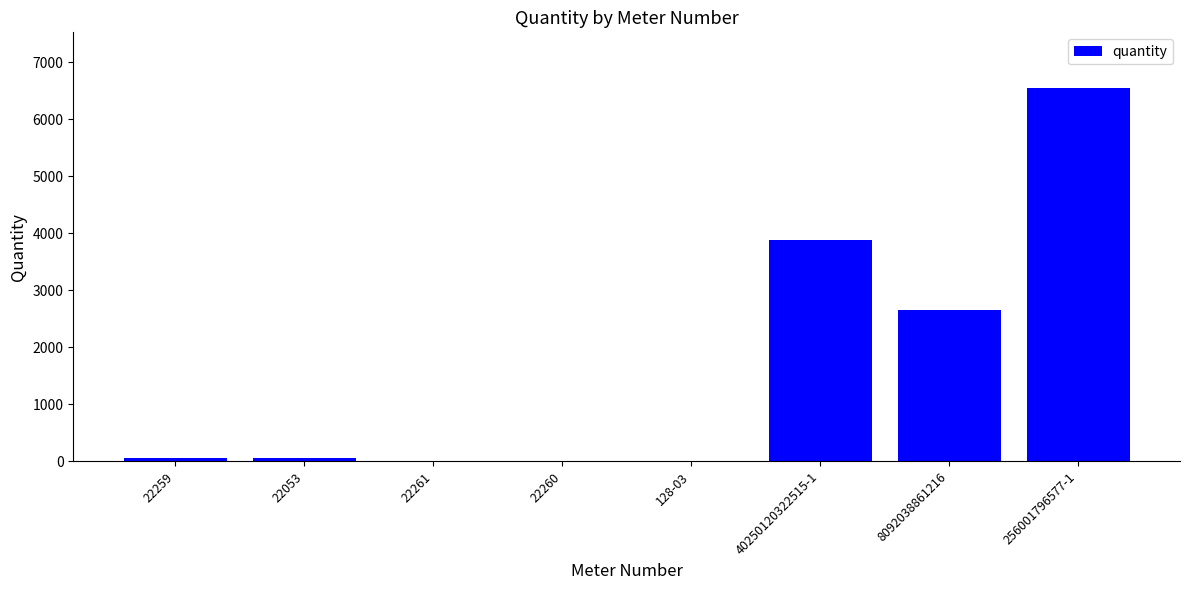

What is the greatest value displayed?

6543.0